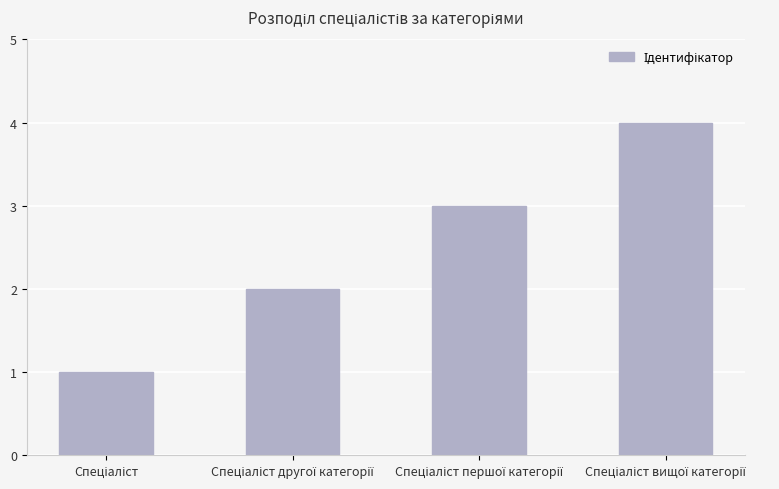

What is the greatest value displayed?

4